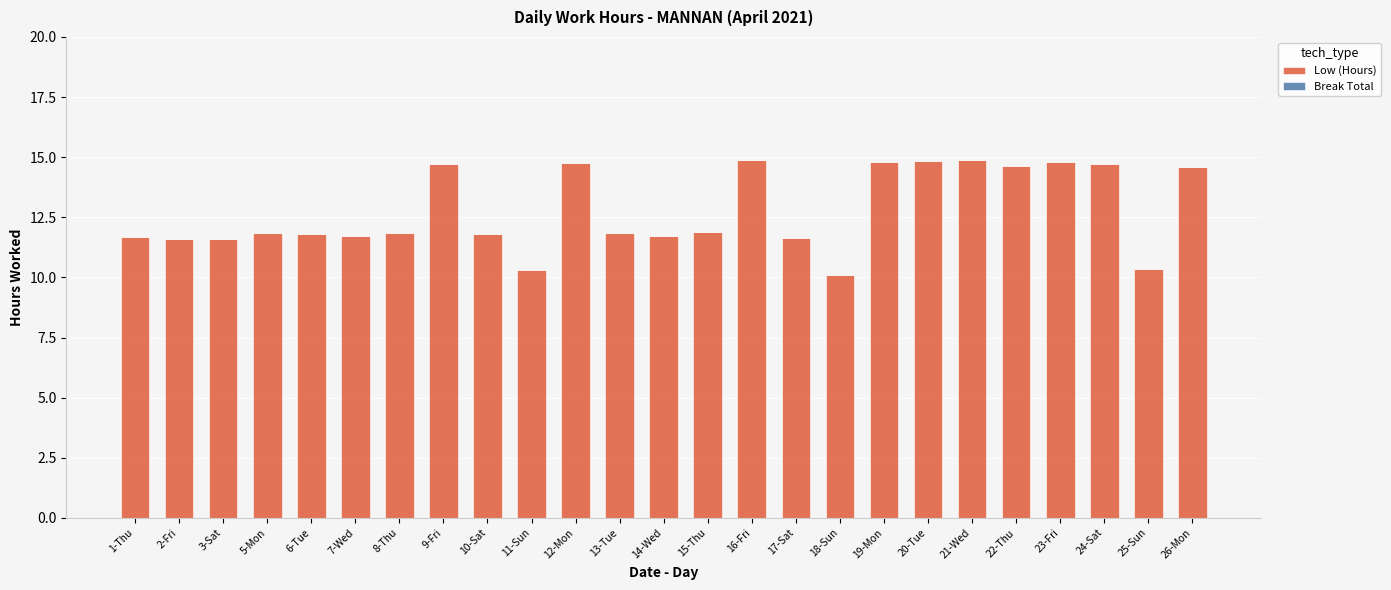

Where does the data first go above 11?

1-Thu